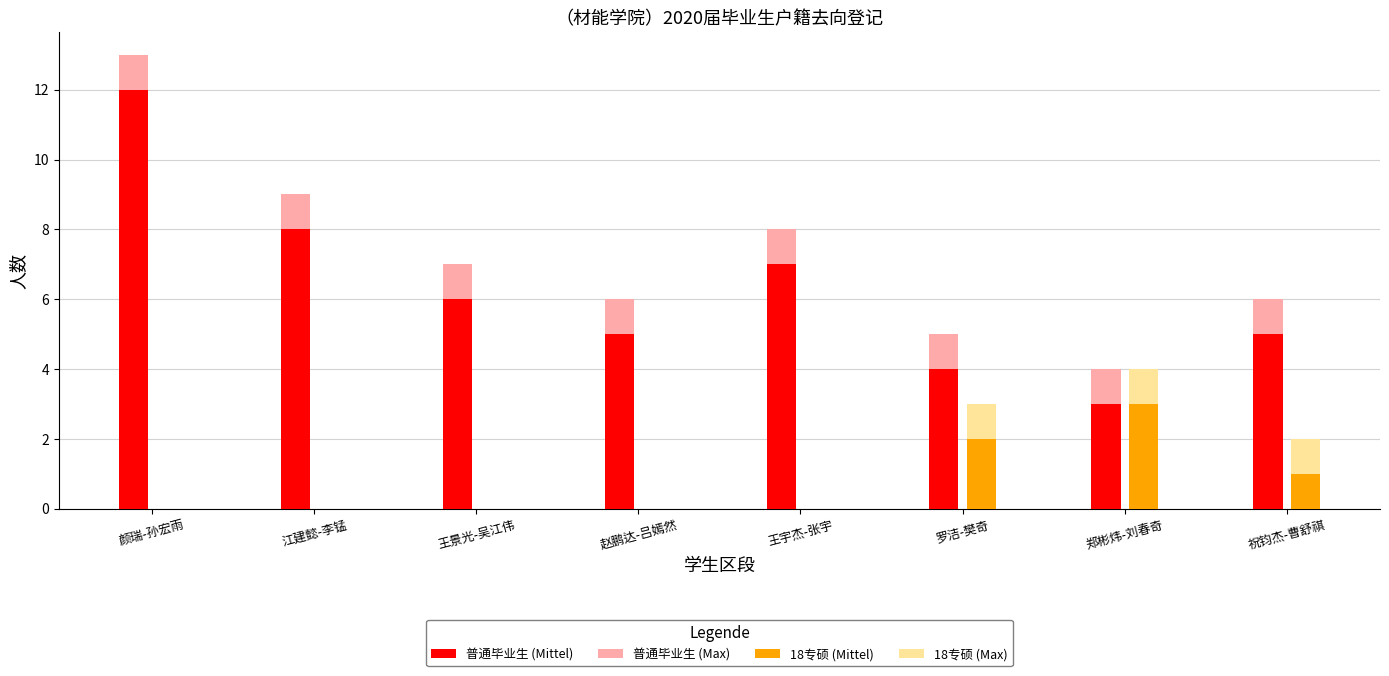

Reading right to left, list all the values displayed in this chart.

普通毕业生 (Mittel): 5	3	4	7	5	6	8	12
普通毕业生 (Max): 1	1	1	1	1	1	1	1
18专硕 (Mittel): 1	3	2	0	0	0	0	0
18专硕 (Max): 1	1	1	0	0	0	0	0